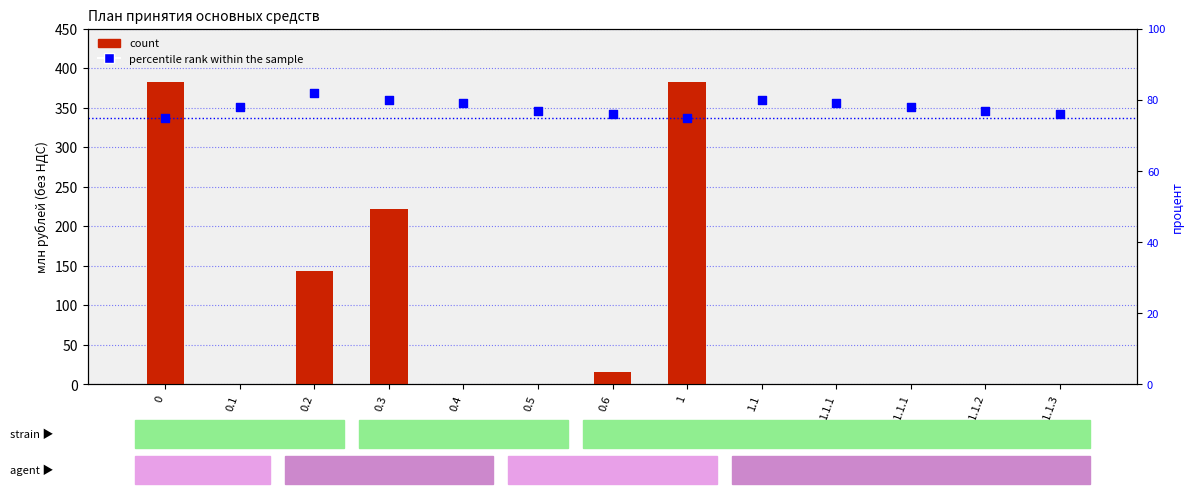

Which series reaches the maximum Y coordinate?

count